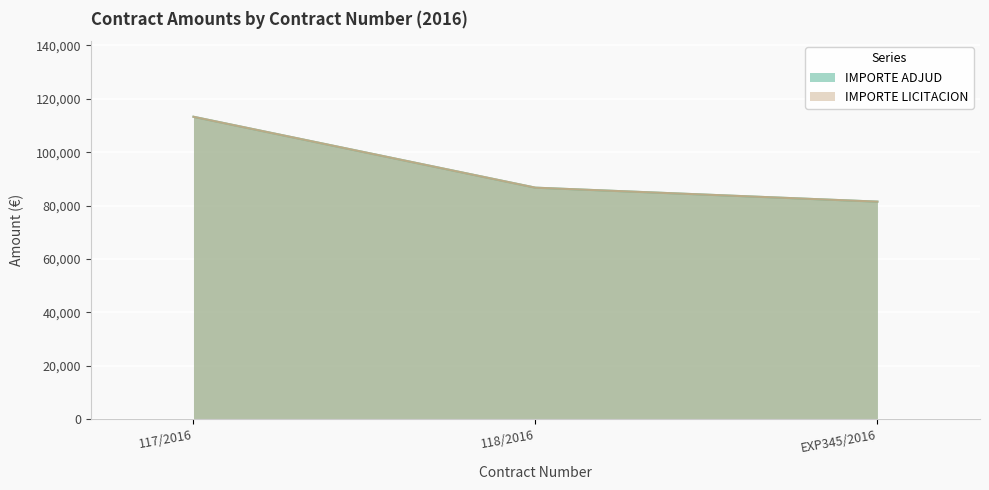

At which label does IMPORTE LICITACION first exceed 86717?

117/2016